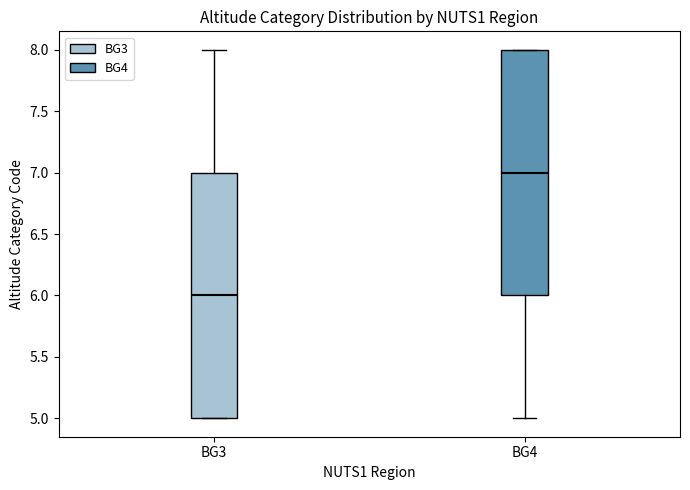

Which box has the highest median line?

BG4